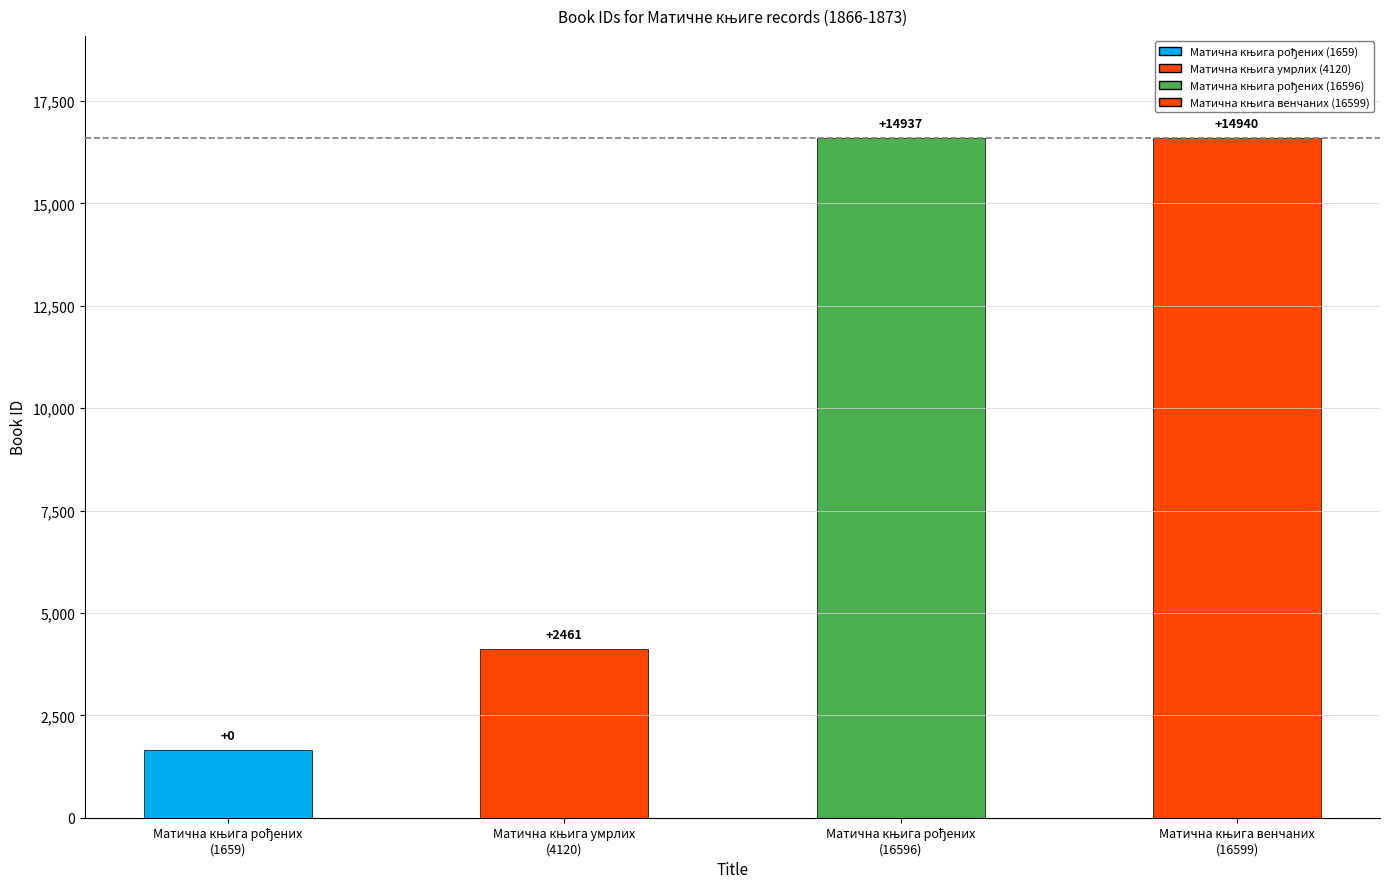

Which label corresponds to the smallest value in the chart?

Матична књига рођених
(1659)